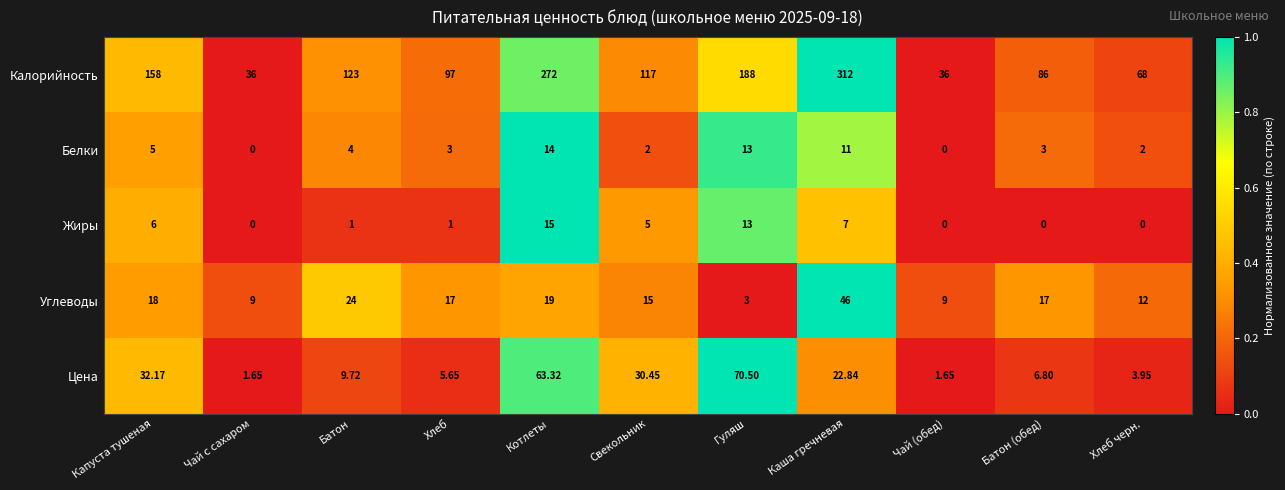

Between Котлеты and Батон (обед), which series saw the biggest shift?

Калорийность